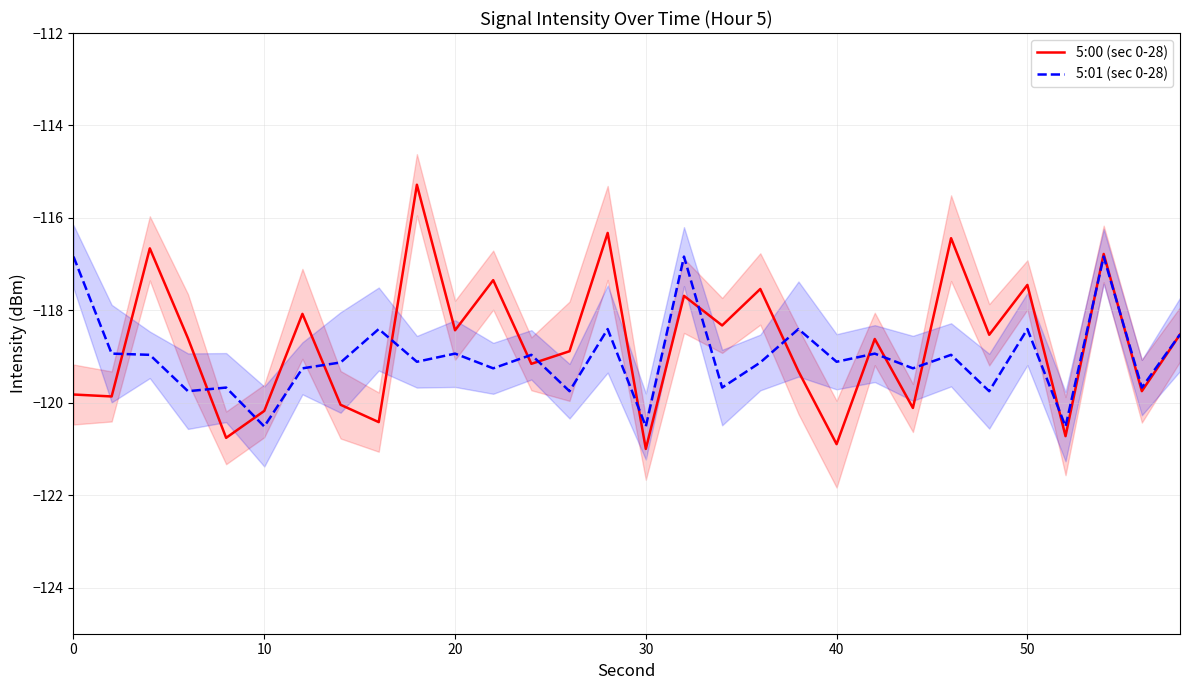

What is the lowest value of the 5:00 (sec 0-28) series?

-121.0